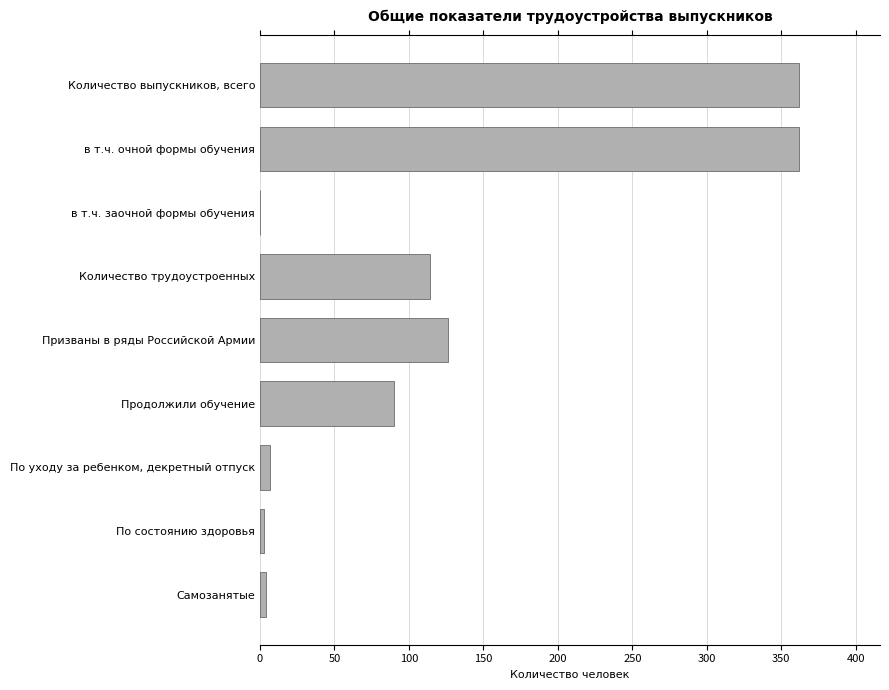

Count the number of categories in the chart.

9